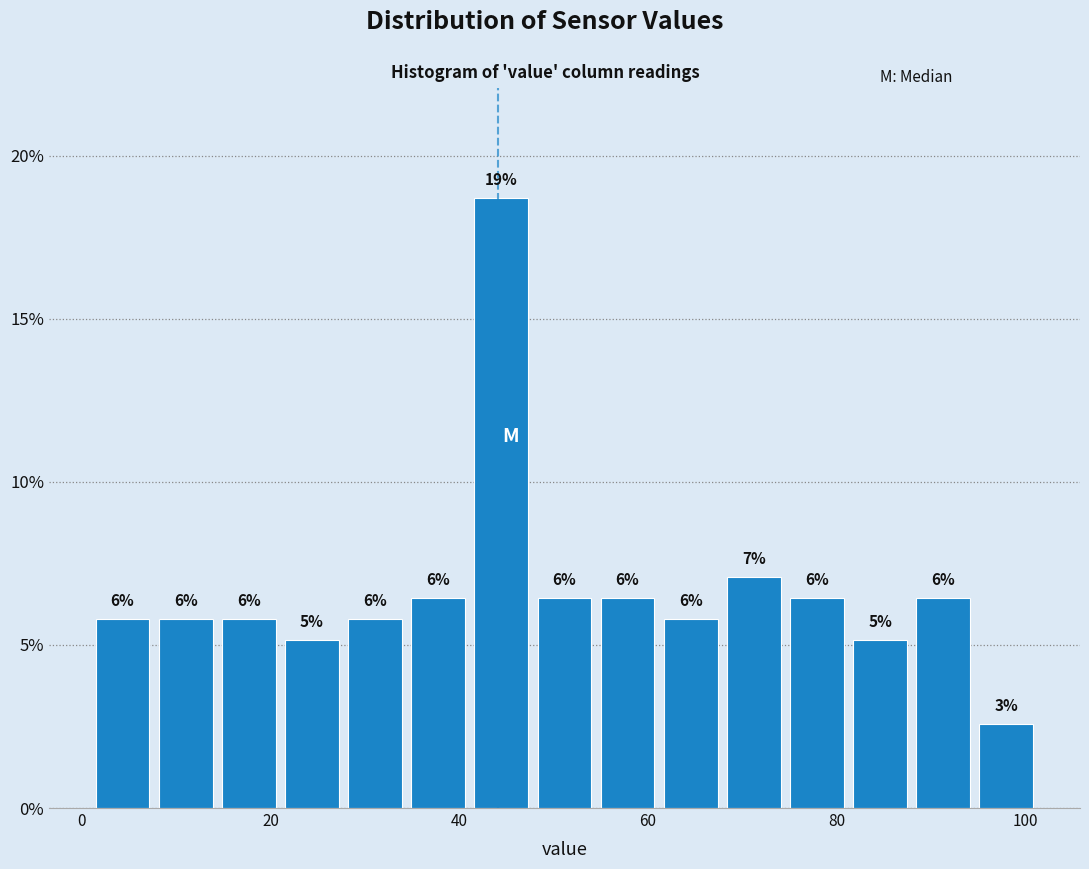

Read against the x-axis, roughly where is the centre of the tallest bar?

44